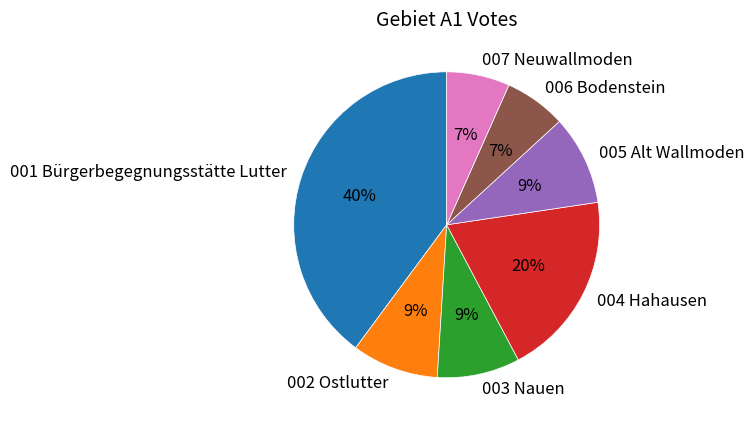

Between 005 Alt Wallmoden and 004 Hahausen, which is larger?

004 Hahausen